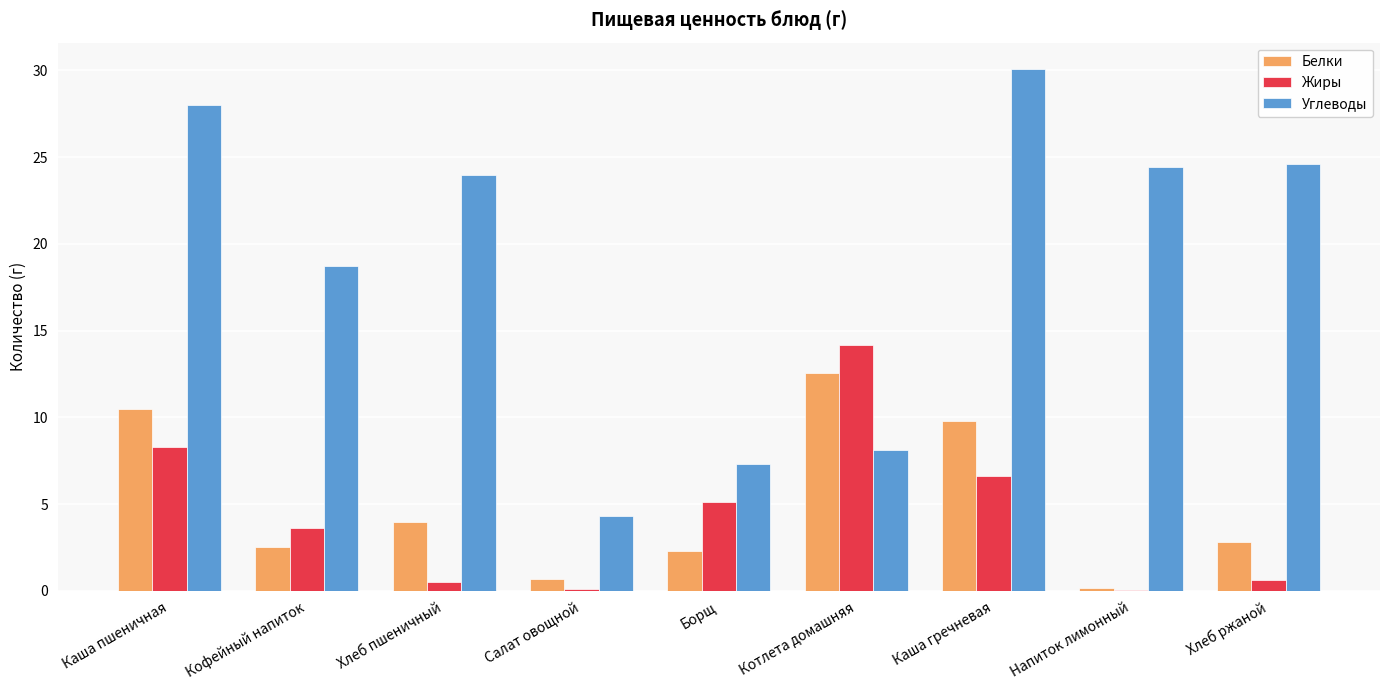

Between Напиток лимонный and Хлеб ржаной, which series saw the biggest shift?

Белки